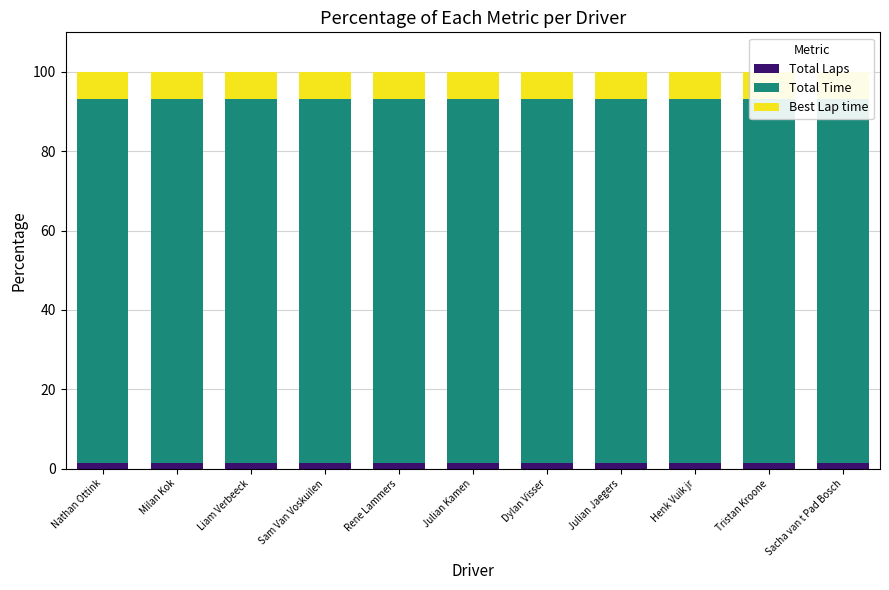

Read the Total Time value at Dylan Visser.

91.8